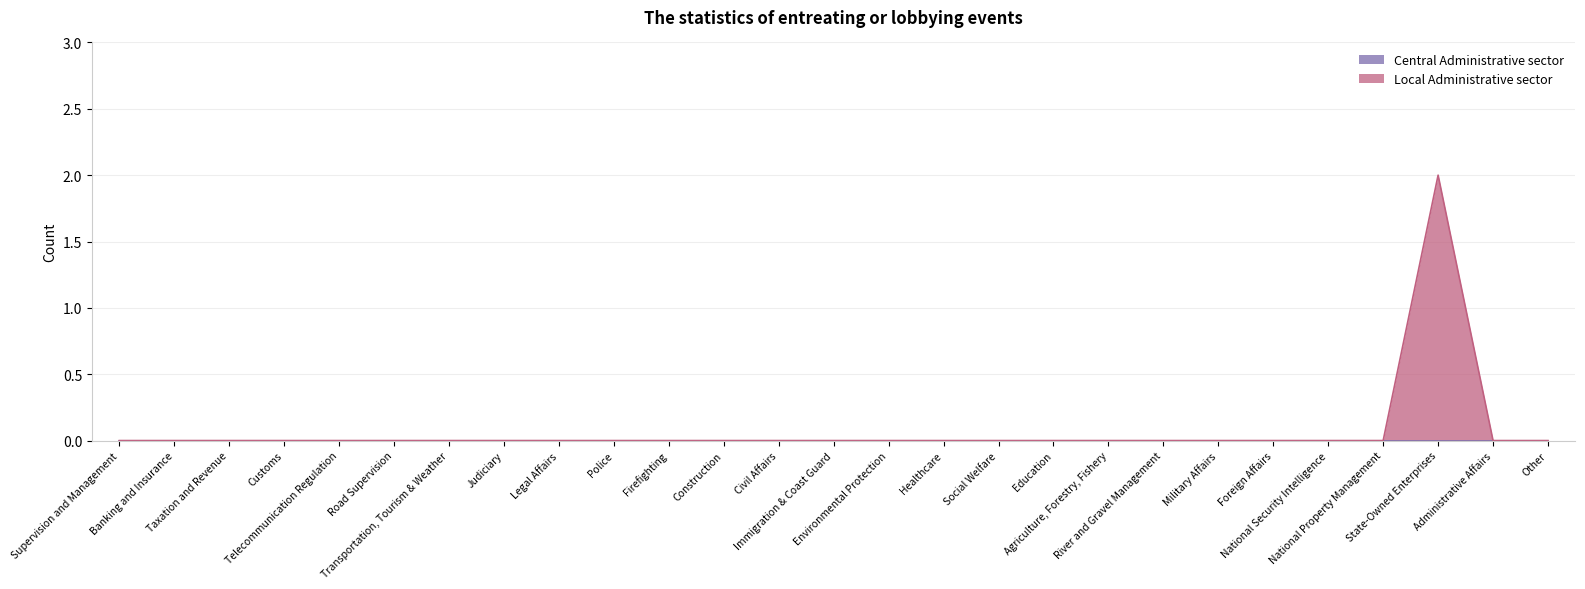

List the labels in order of value, largest first.

State-Owned Enterprises, Supervision and Management, Banking and Insurance, Taxation and Revenue, Customs, Telecommunication Regulation, Road Supervision, Transportation, Tourism & Weather, Judiciary, Legal Affairs, Police, Firefighting, Construction, Civil Affairs, Immigration & Coast Guard, Environmental Protection, Healthcare, Social Welfare, Education, Agriculture, Forestry, Fishery, River and Gravel Management, Military Affairs, Foreign Affairs, National Security Intelligence, National Property Management, Administrative Affairs, Other